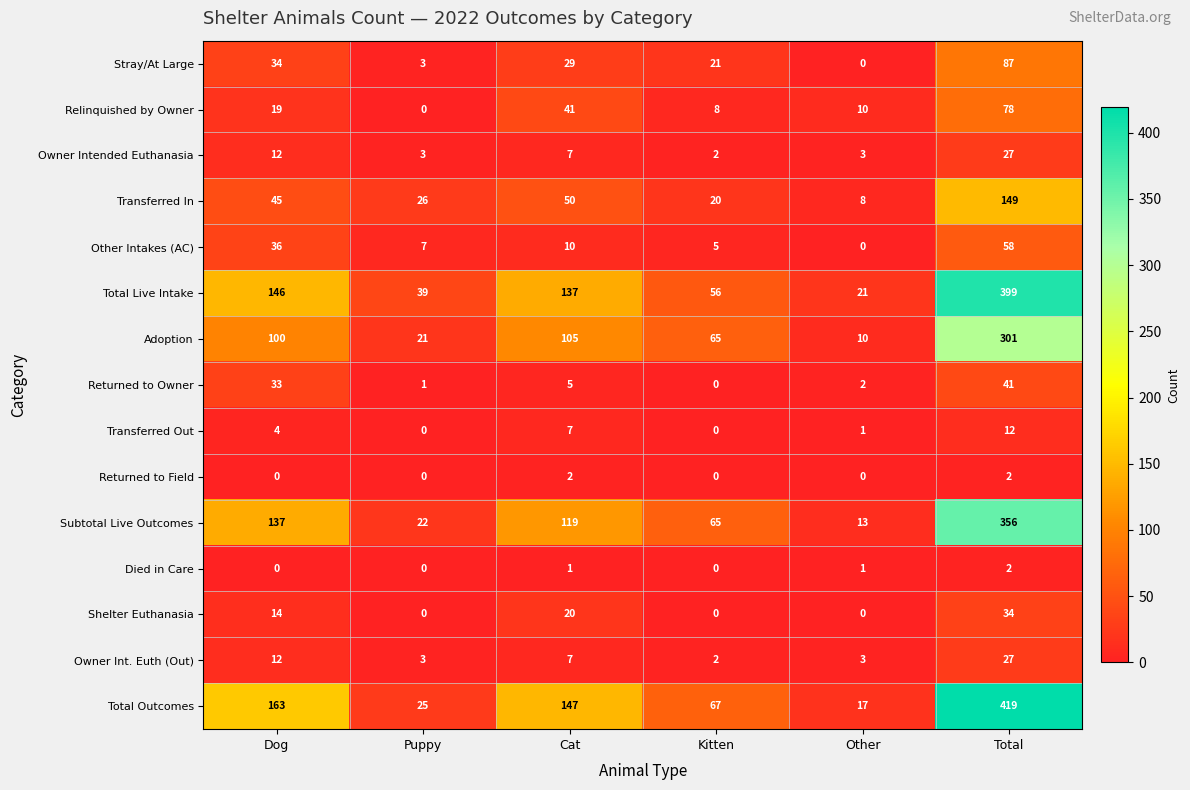

At which label does Owner Int. Euth (Out) first exceed 7?

Dog